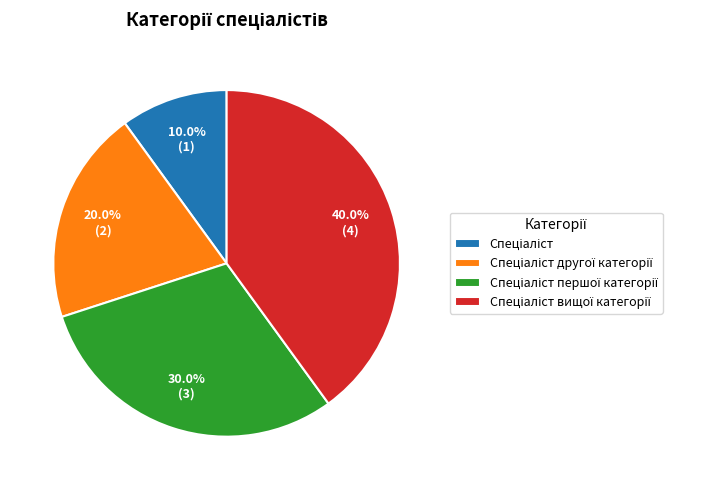

Is there a majority slice in this chart?

No